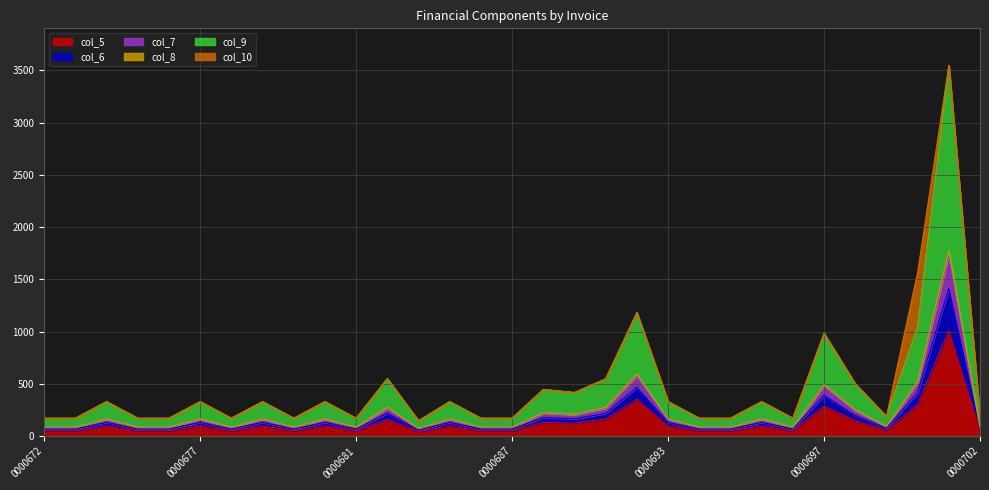

What is the maximum value for col_5?

1006.4